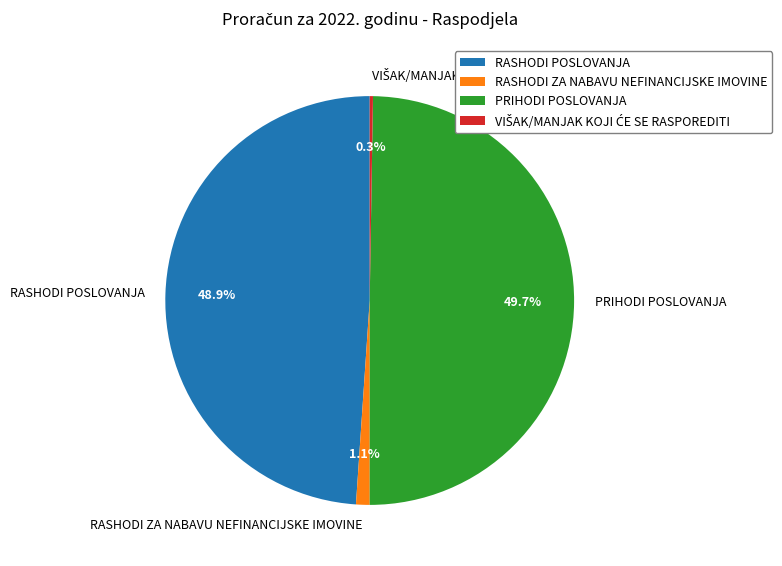

Which category has the biggest portion of the pie?

PRIHODI POSLOVANJA